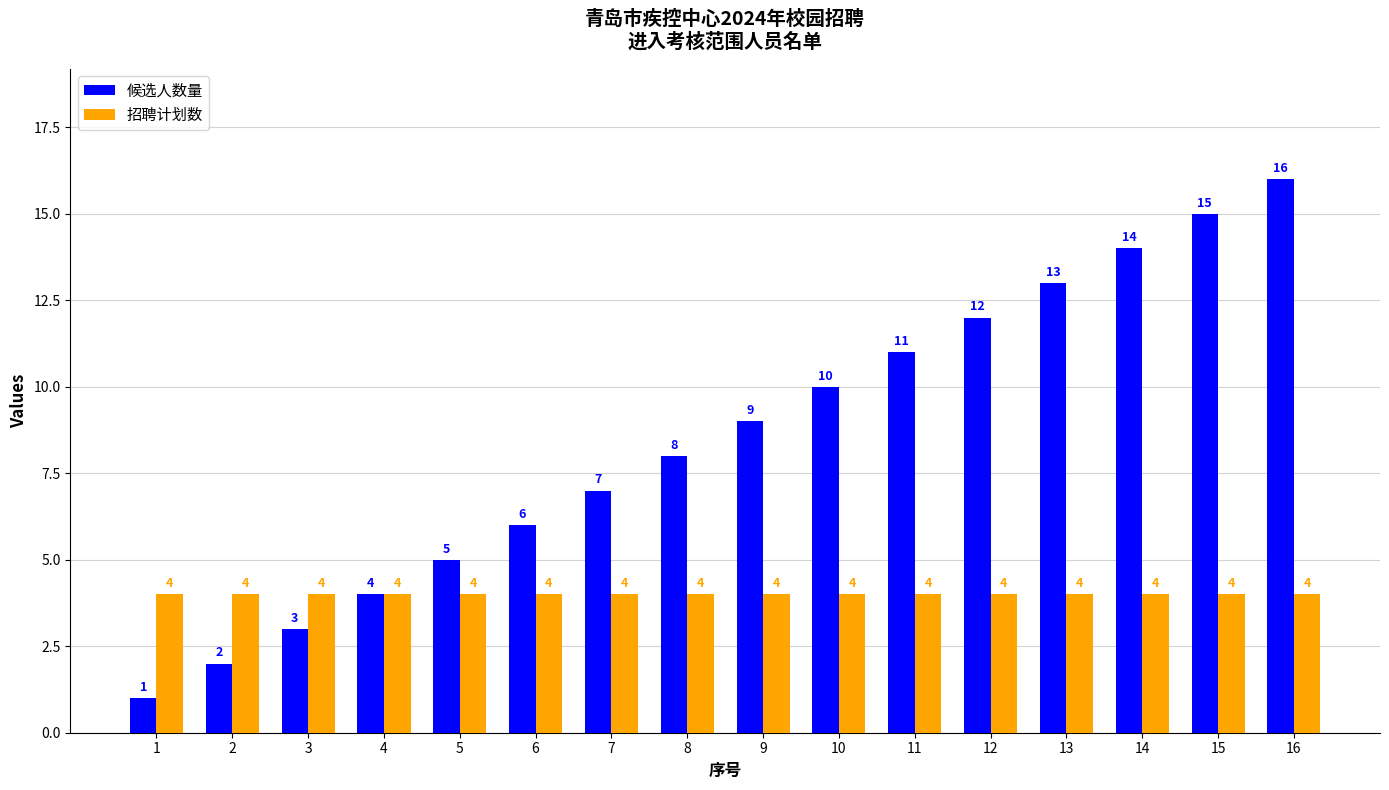

Rank the series by their average value, from highest to lowest.

候选人数量, 招聘计划数